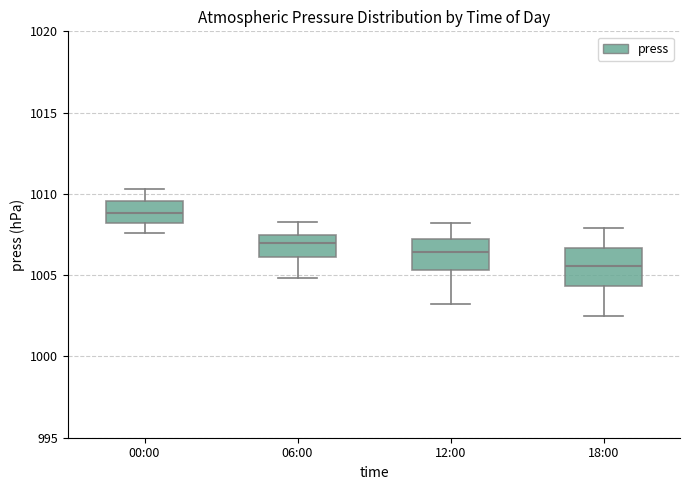

Where does the upper whisker of the box for 12:00 end on the y-axis? The values are not printed on the chart, so give them approximately, as read against the axis.

1008.0